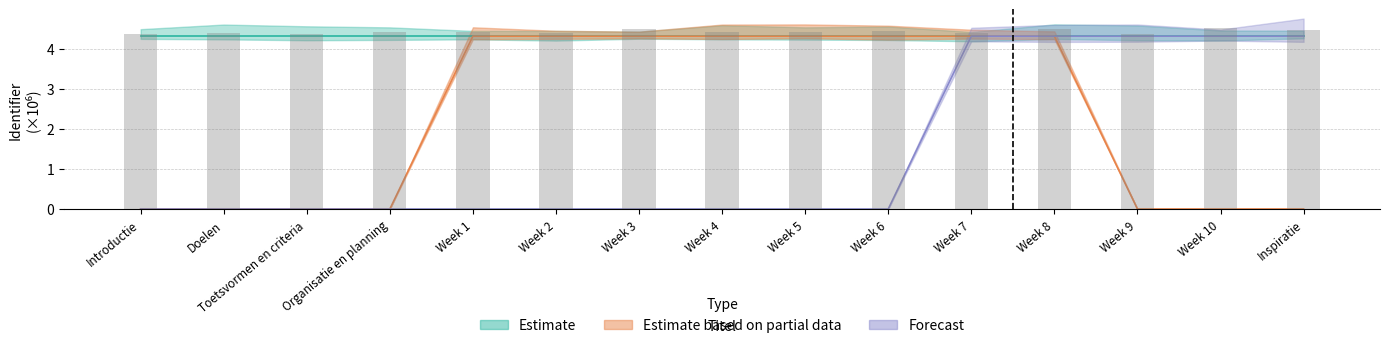

How many data points in Estimate based on partial data are less than 4?

7